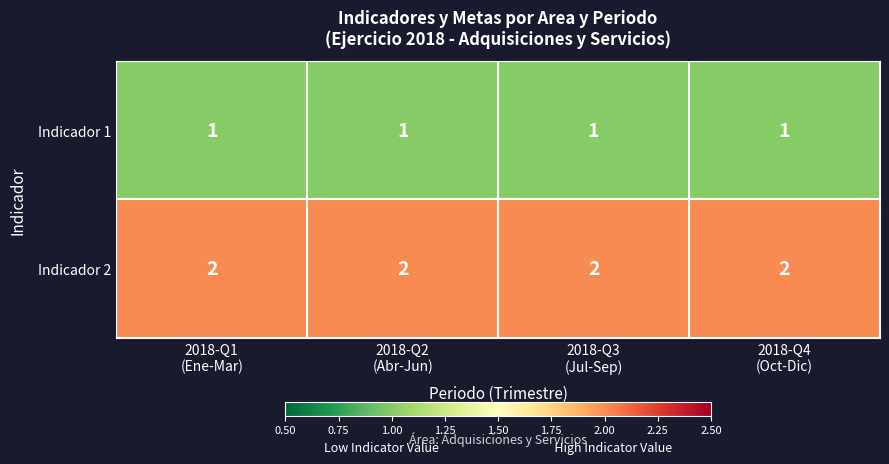

List the series in order of their overall mean, lowest first.

Indicador 1, Indicador 2